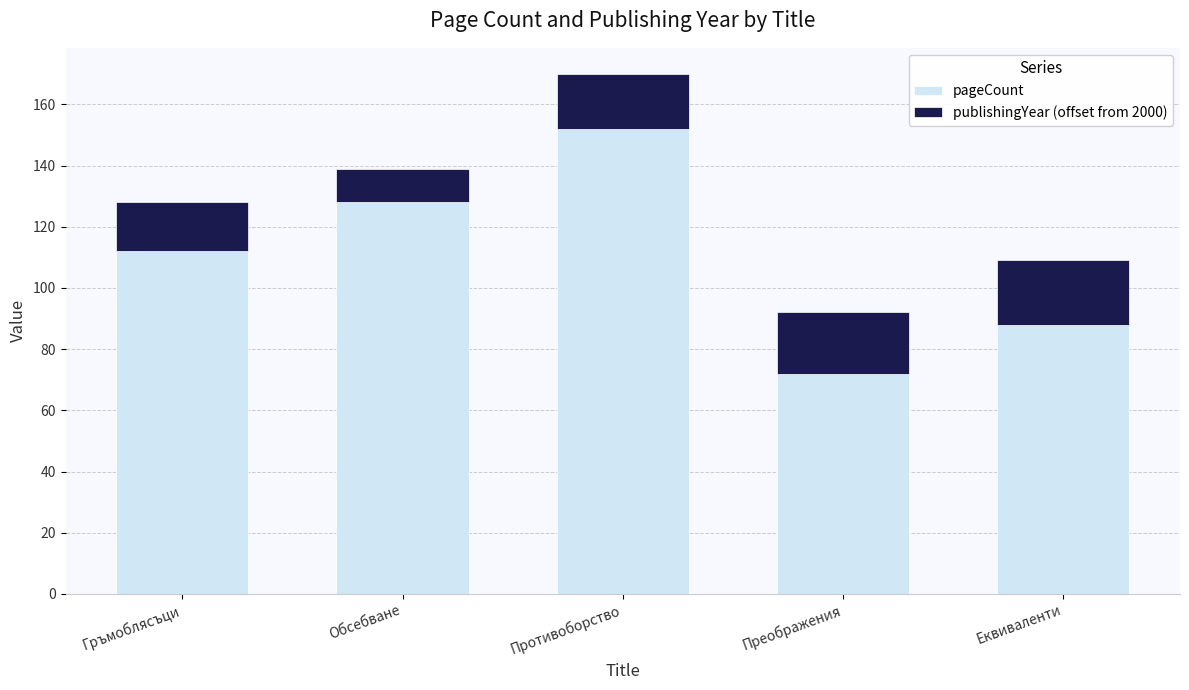

At which label does pageCount reach its minimum?

Преображения